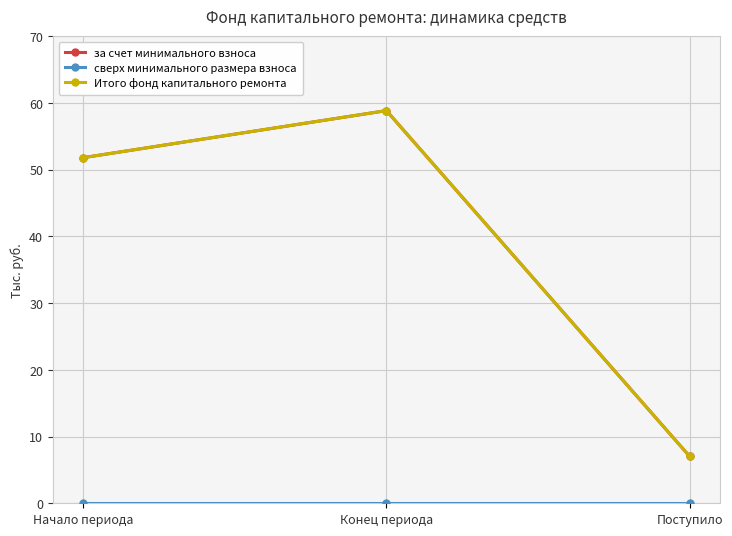

At how many categories does at least one series exceed 54?

1